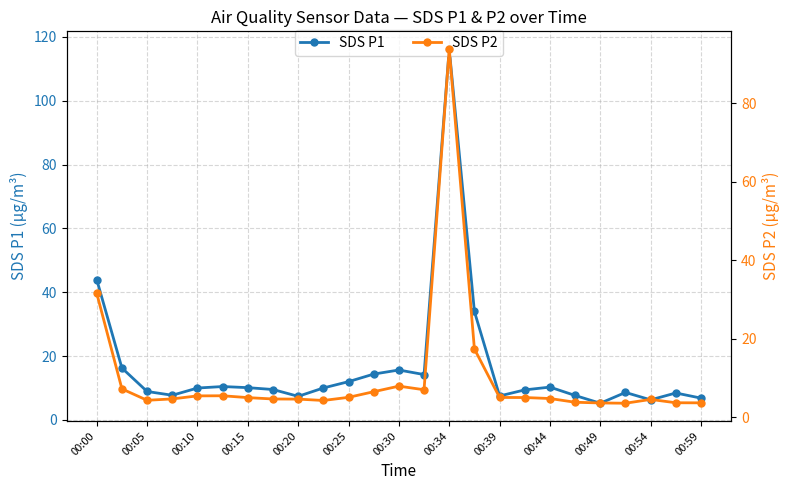

Is it true that SDS P1 equals 116.2 at 00:34?

True